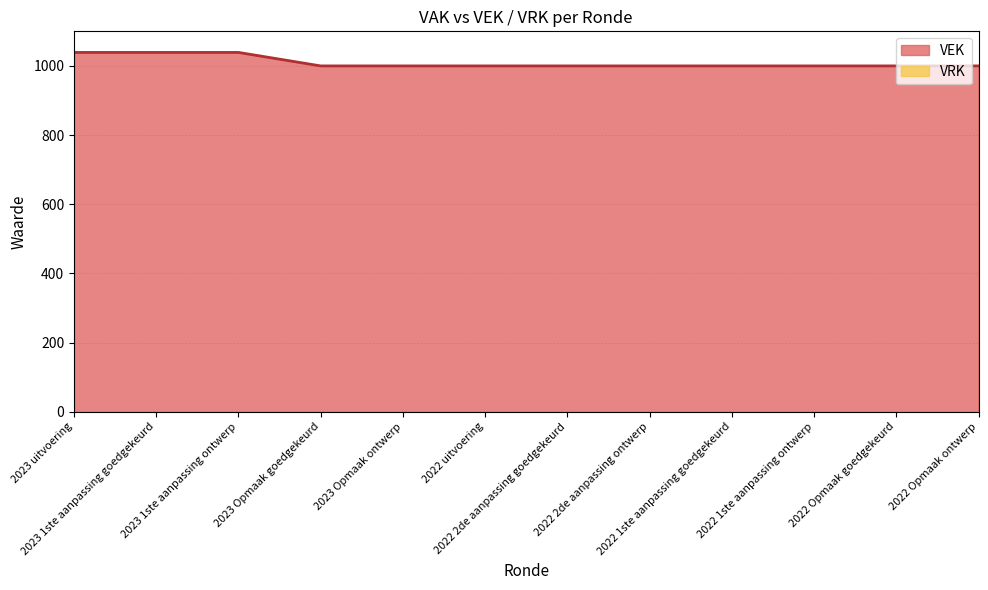

Count the values in the range 1000 to 1039.

12